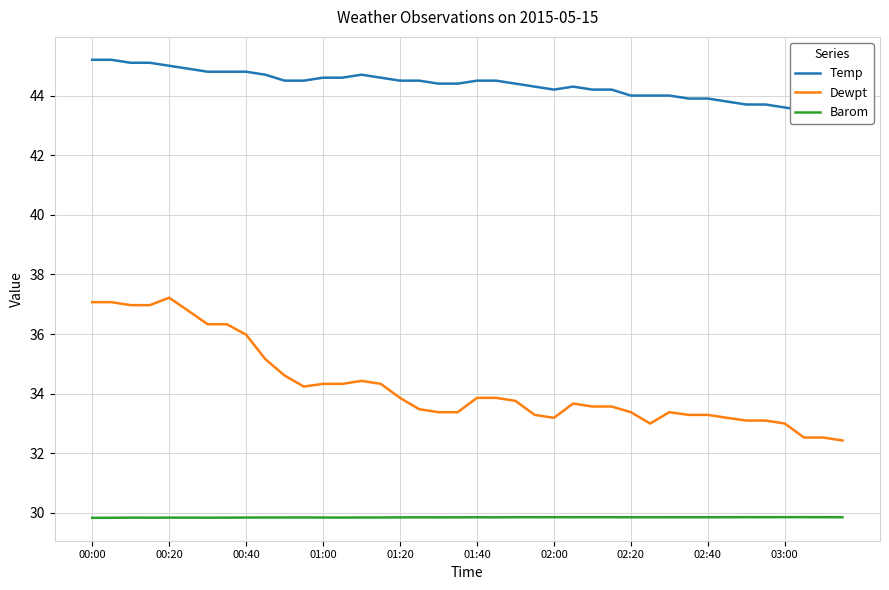

True or false: Barom and Temp intersect in this chart.

False